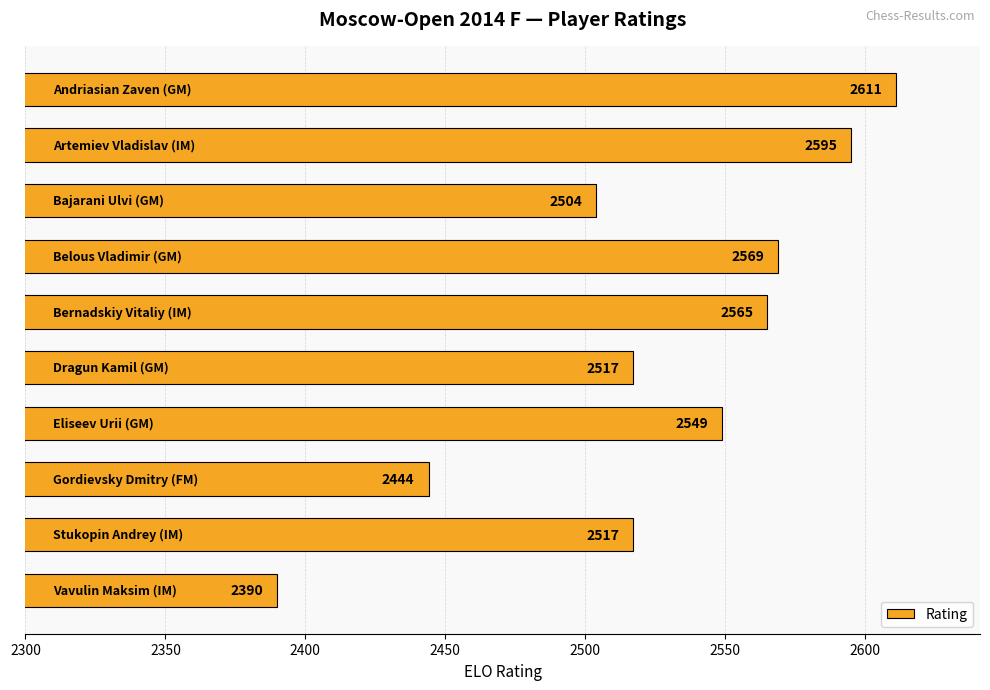

Reading bottom to top, what are all the values shown in this chart?

2390	2517	2444	2549	2517	2565	2569	2504	2595	2611